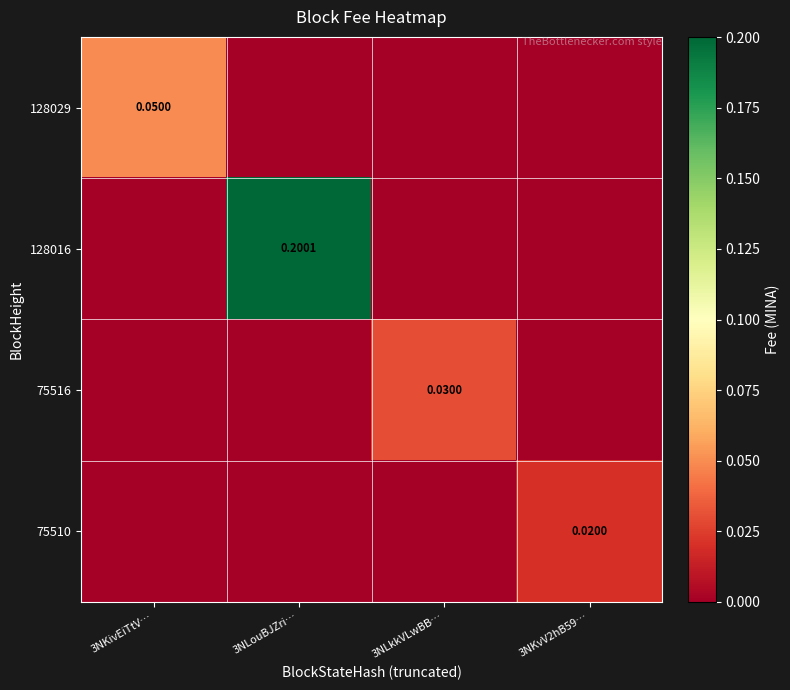

What is the difference between the maximum and minimum values in the 128029 series?

0.1